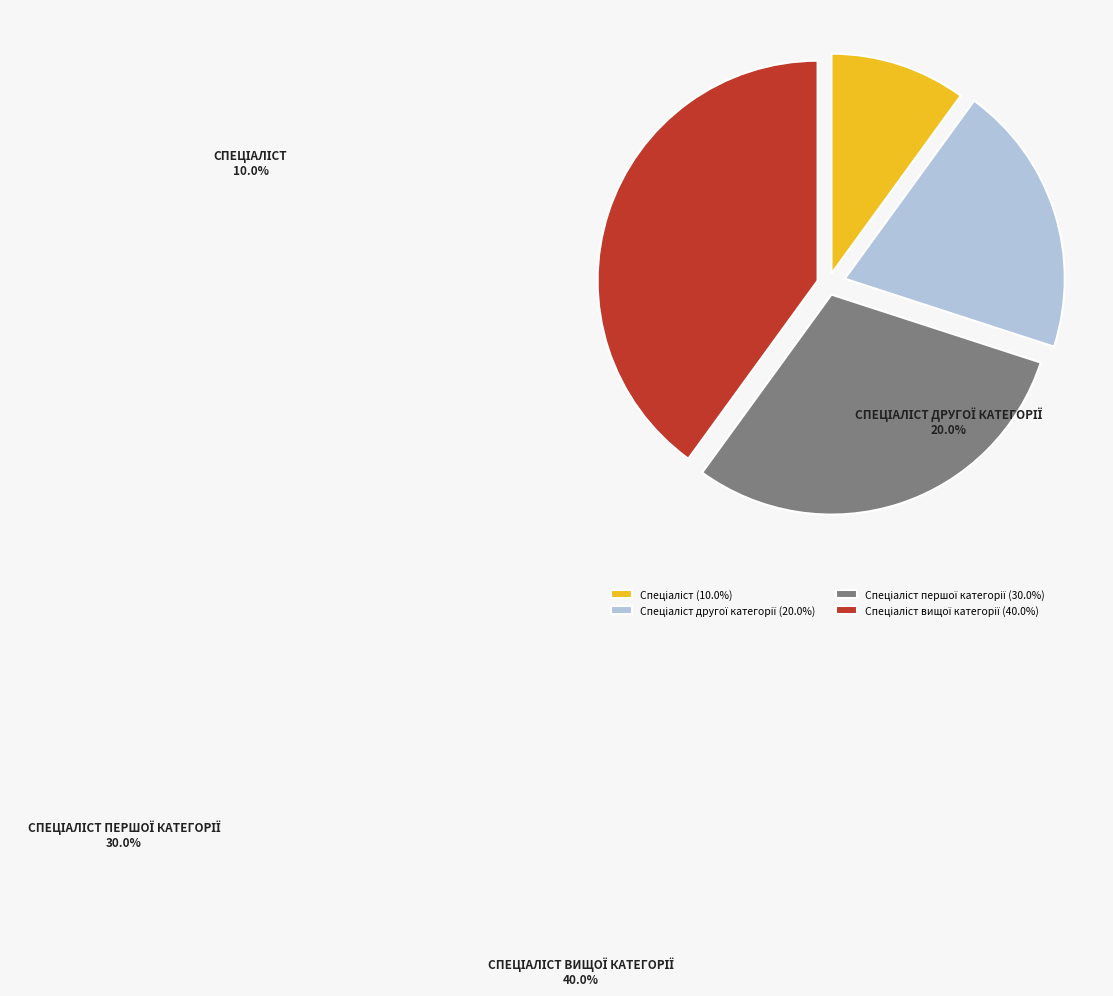

Combined, do Спеціаліст and Спеціаліст другої категорії account for over 50%?

No